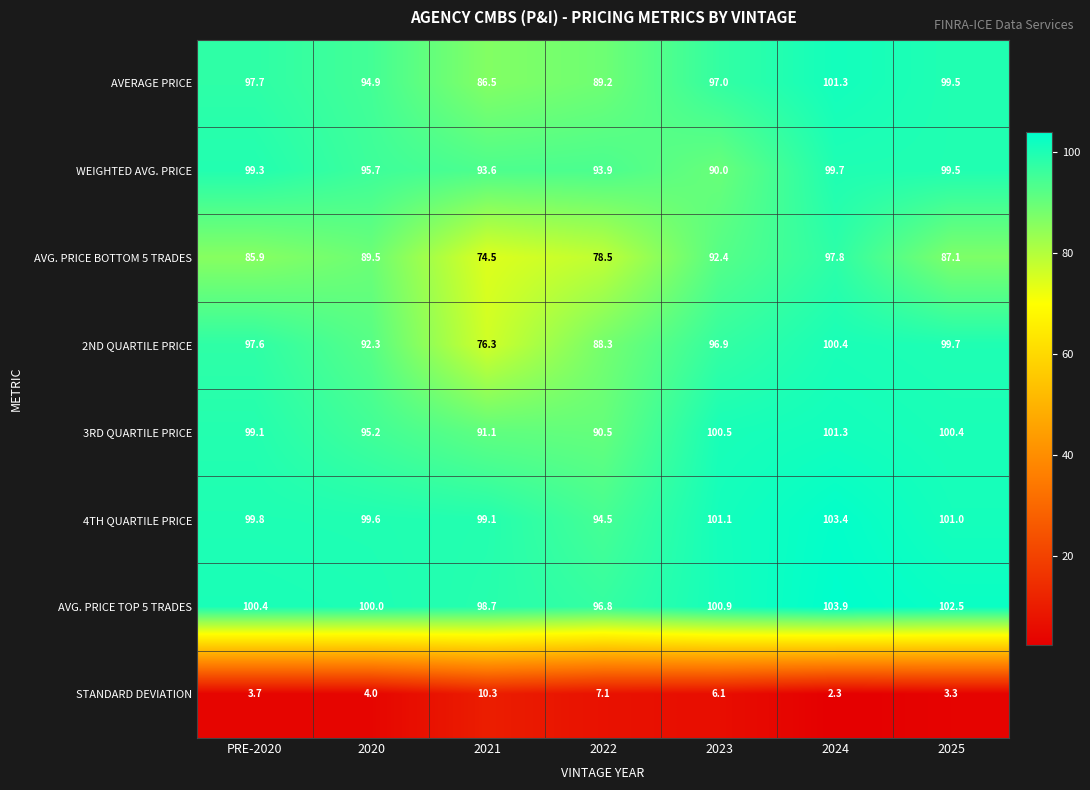

At which category is the sum across all series the highest?

2024